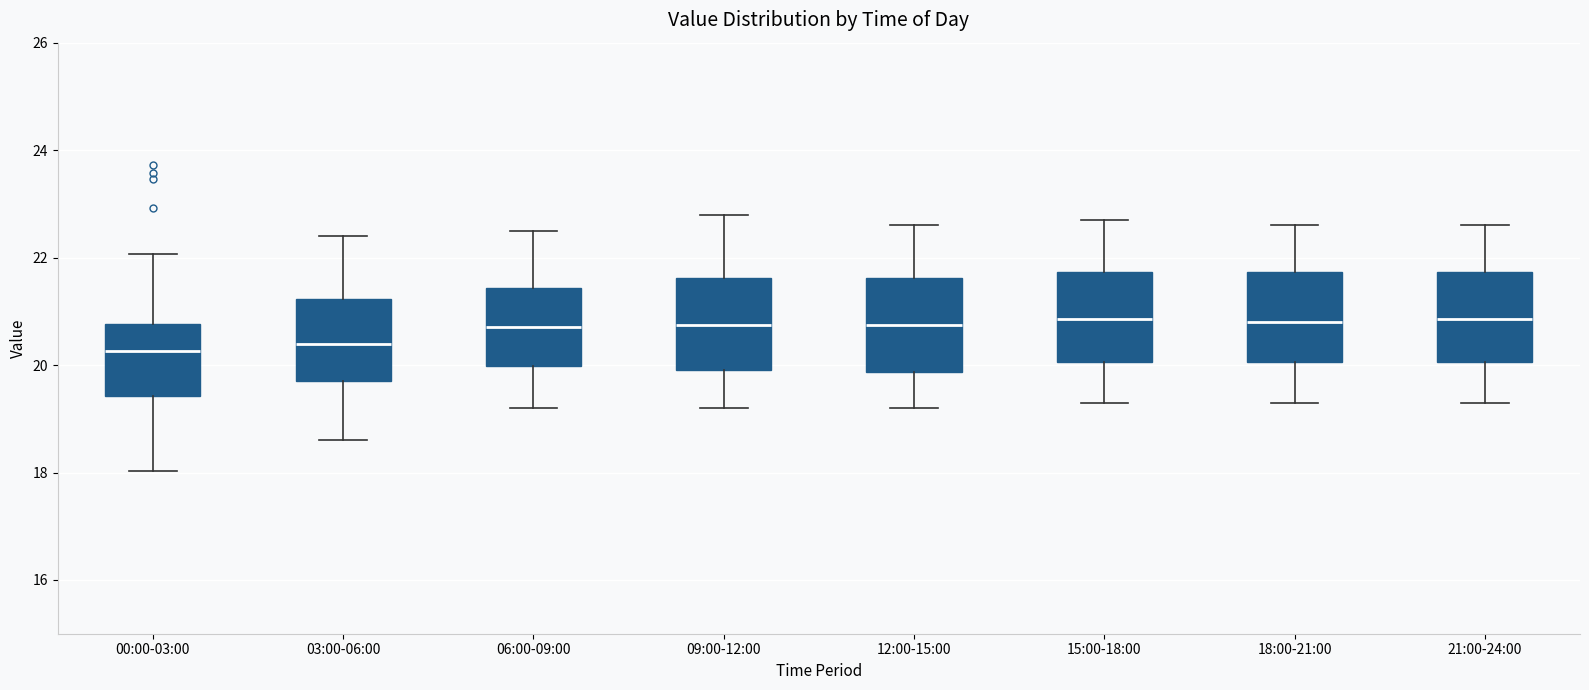

Reading left to right, transcribe this box plot: for each box, give where its median line is, the range the box spans, and where its two whiskers end, as read against the y-axis. The values are not printed on the chart, so give them approximately, as read against the axis.

00:00-03:00: median 20.2, box 19.4 to 20.8, whiskers 18.0 to 22.0
03:00-06:00: median 20.4, box 19.8 to 21.2, whiskers 18.6 to 22.4
06:00-09:00: median 20.8, box 20.0 to 21.4, whiskers 19.2 to 22.6
09:00-12:00: median 20.8, box 20.0 to 21.6, whiskers 19.2 to 22.8
12:00-15:00: median 20.8, box 19.8 to 21.6, whiskers 19.2 to 22.6
15:00-18:00: median 20.8, box 20.0 to 21.8, whiskers 19.4 to 22.8
18:00-21:00: median 20.8, box 20.0 to 21.8, whiskers 19.4 to 22.6
21:00-24:00: median 20.8, box 20.0 to 21.8, whiskers 19.4 to 22.6